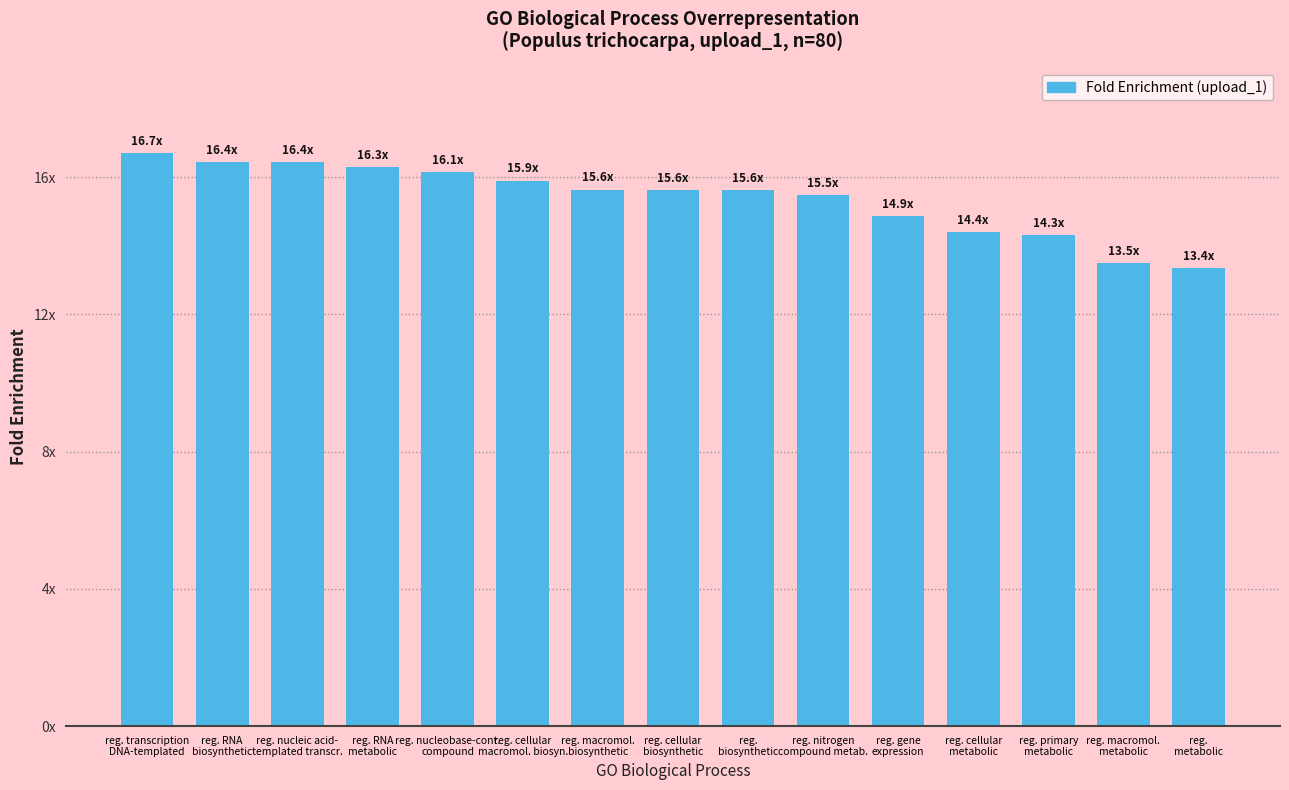

List the labels in order of value, largest first.

reg. transcription
DNA-templated, reg. RNA
biosynthetic, reg. nucleic acid-
templated transcr., reg. RNA
metabolic, reg. nucleobase-cont.
compound, reg. cellular
macromol. biosyn., reg. macromol.
biosynthetic, reg. cellular
biosynthetic, reg.
biosynthetic, reg. nitrogen
compound metab., reg. gene
expression, reg. cellular
metabolic, reg. primary
metabolic, reg. macromol.
metabolic, reg.
metabolic